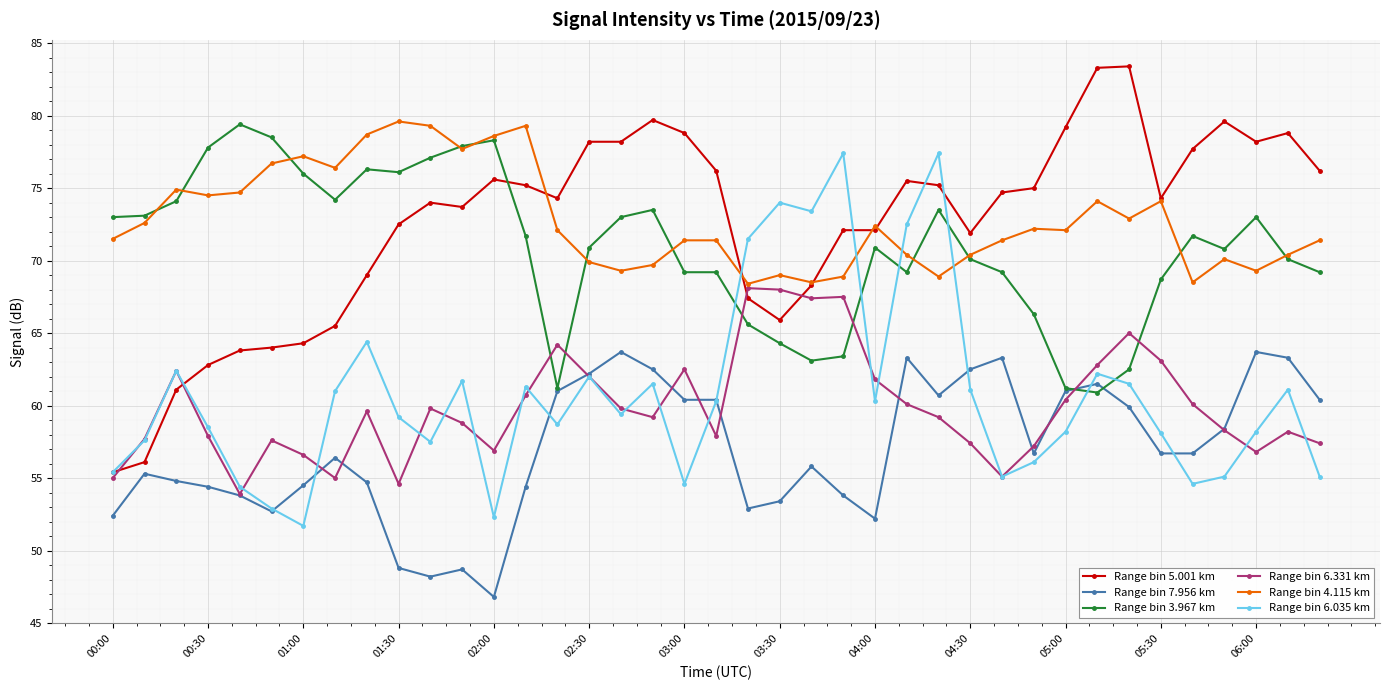

What is the maximum value shown in the chart?

83.4